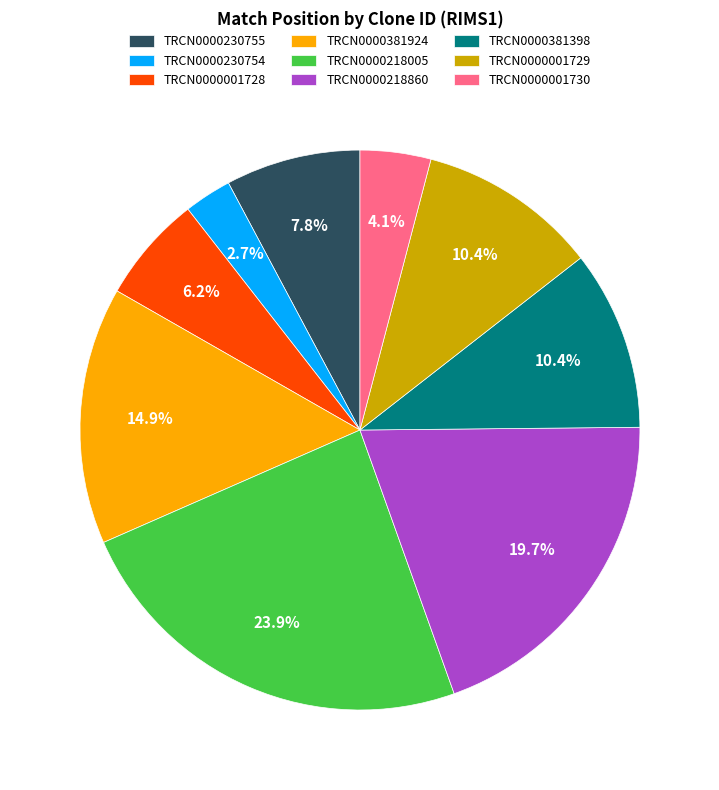

Is it true that TRCN0000218860 is 20% of the pie?

True